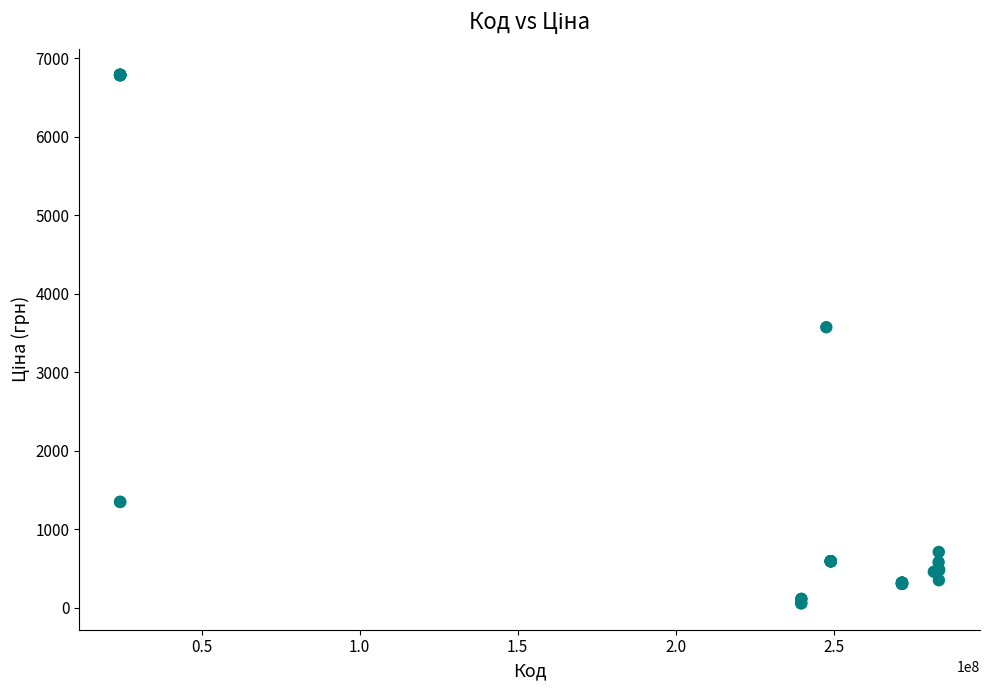

What Y value in the scatter plot is closest to 3421?

3573.6